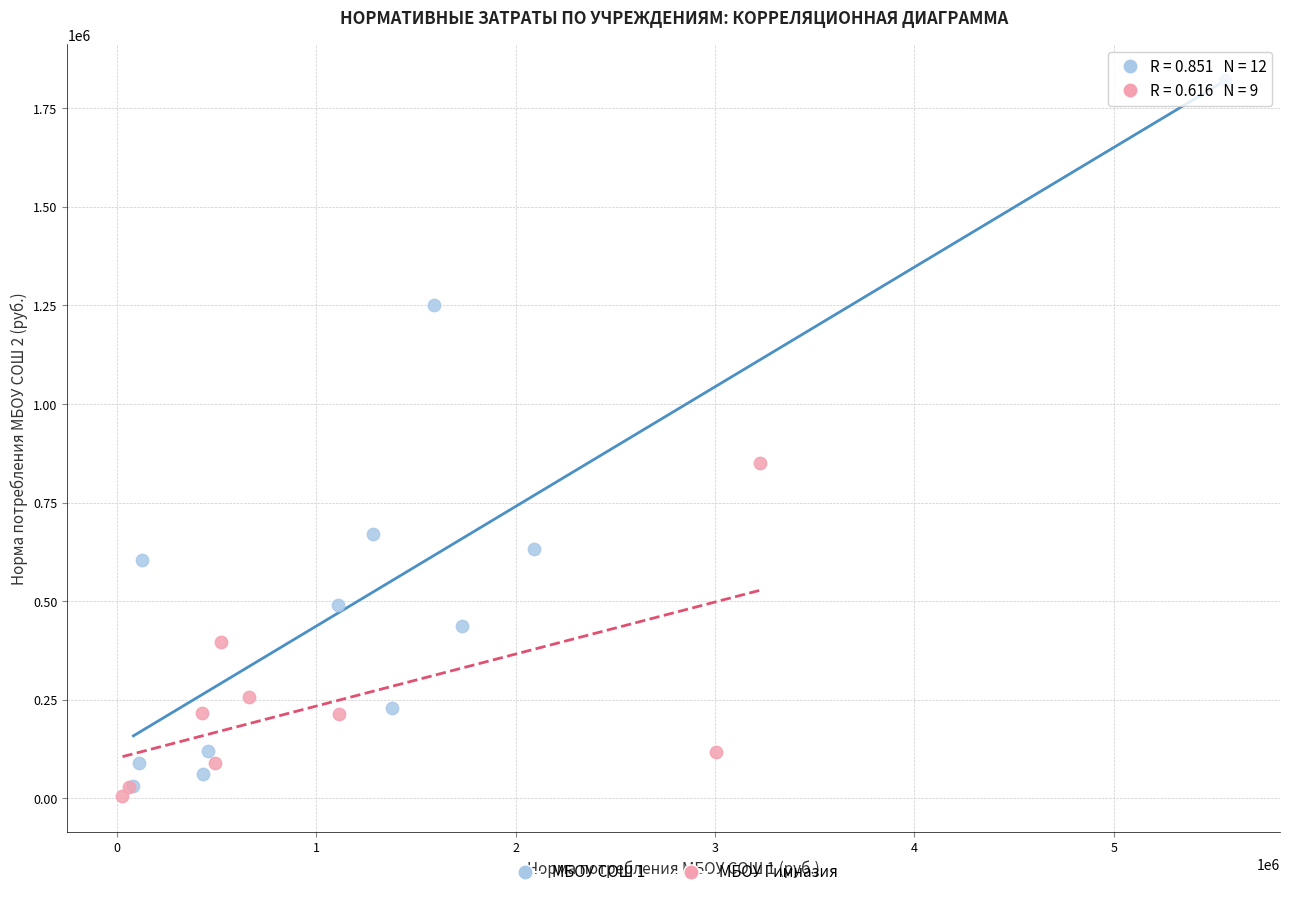

What are all the series names shown in the legend?

МБОУ СОШ 1, МБОУ Гимназия